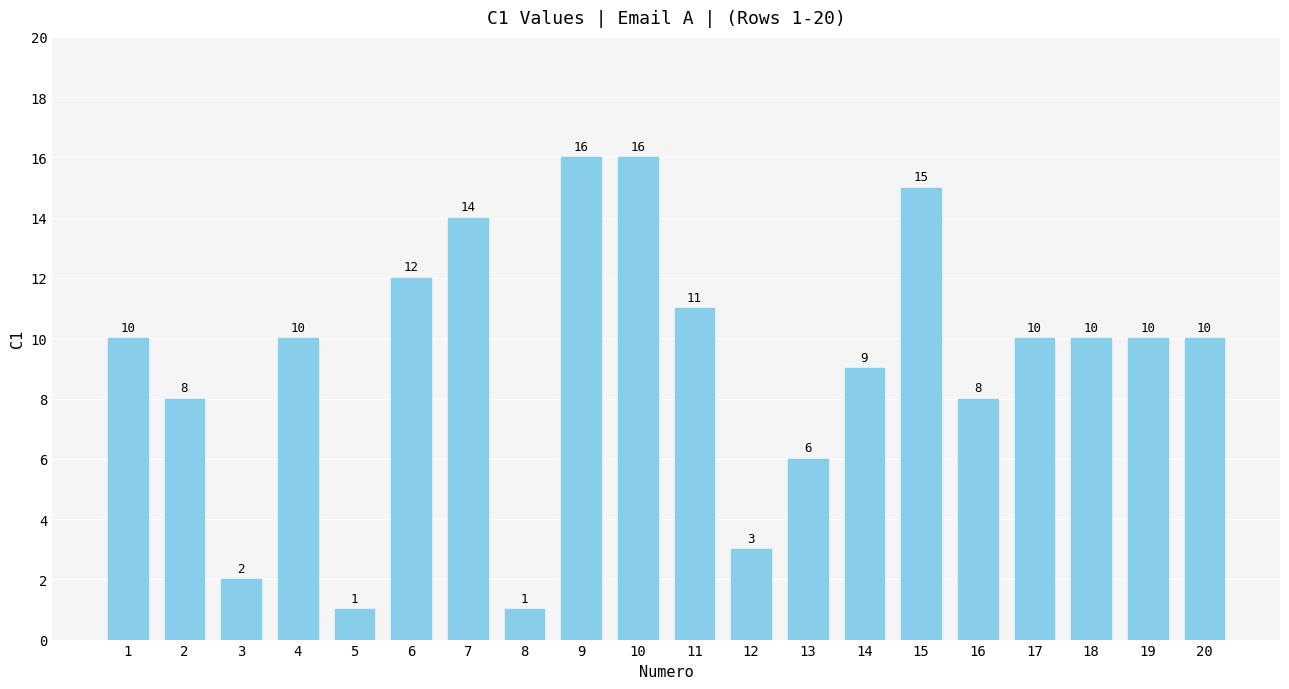

Reading left to right, transcribe all the data shown in this chart.

10	8	2	10	1	12	14	1	16	16	11	3	6	9	15	8	10	10	10	10